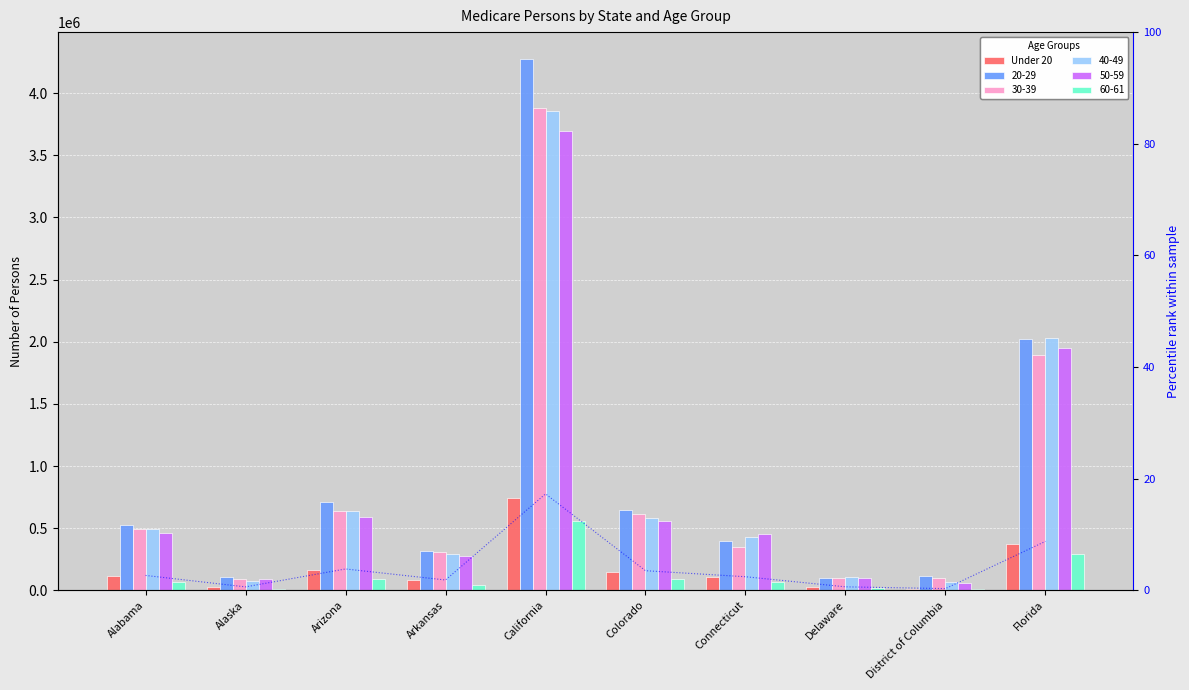

At which category is the sum across all series the highest?

California